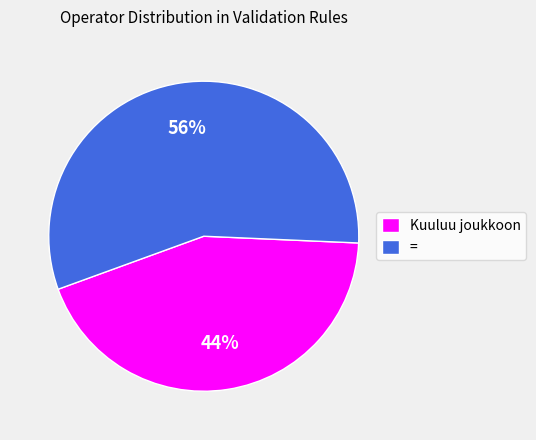

Count the number of slices in the pie.

2